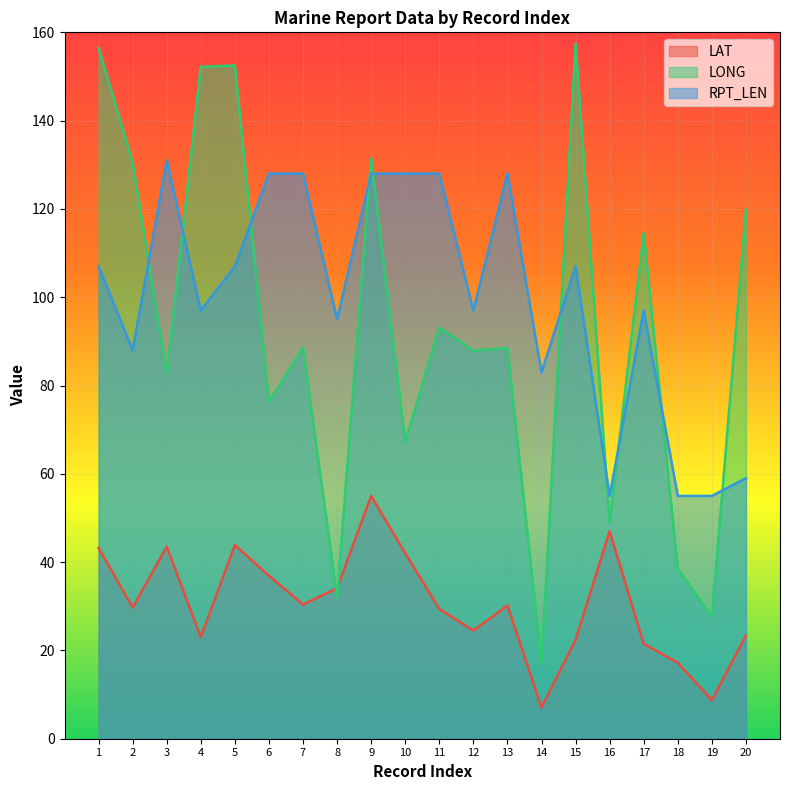

At which label does LAT first exceed 30?

1